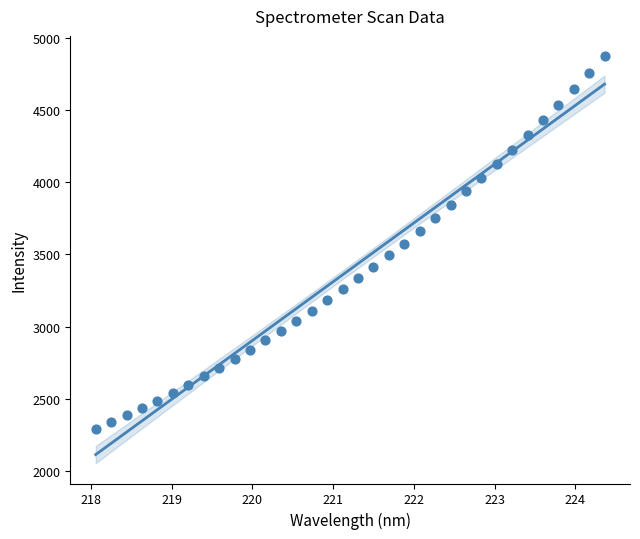

What is the range of Y values (max minus min)?

2586.5